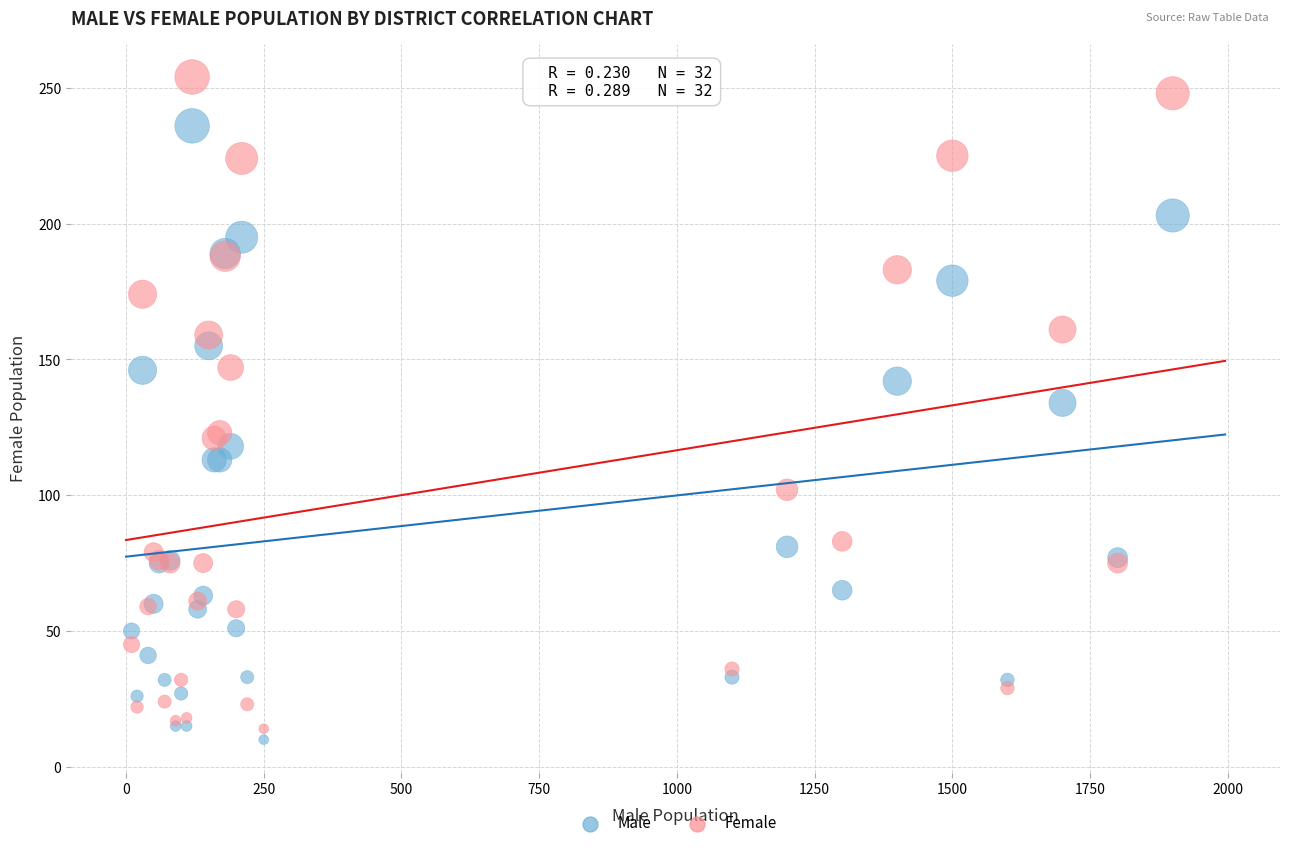

Which series has the largest Y range (max minus min)?

Female